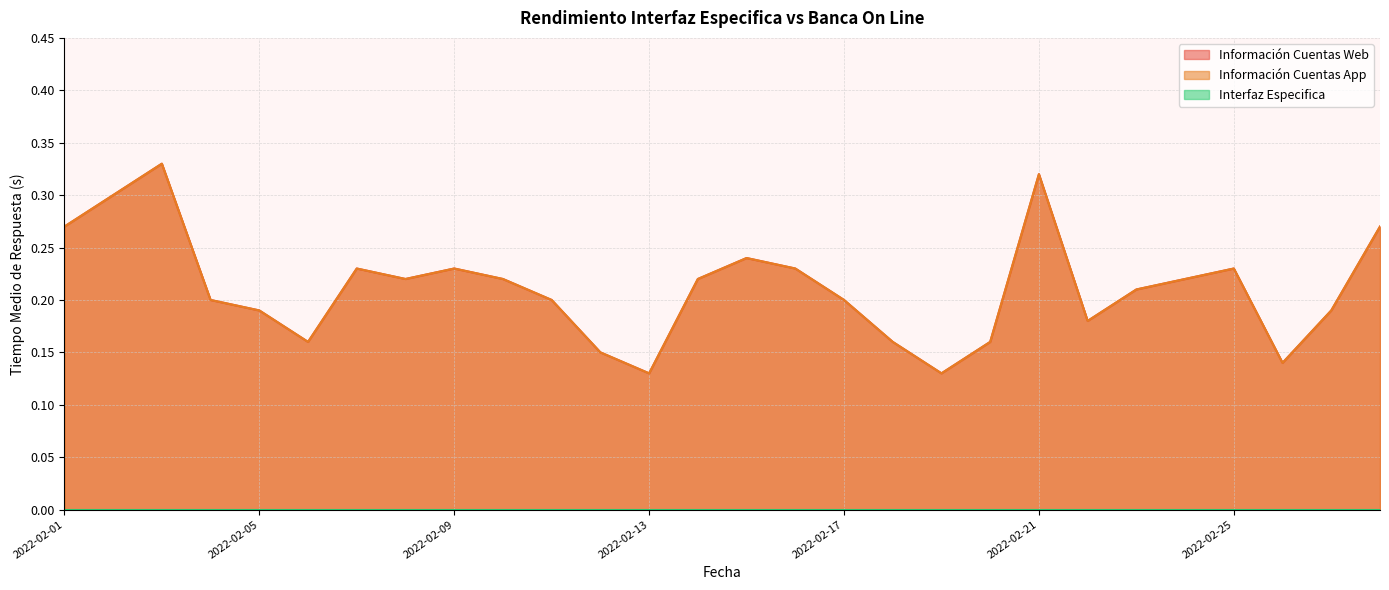

True or false: Información Cuentas Web and Información Cuentas App cross at least once.

False